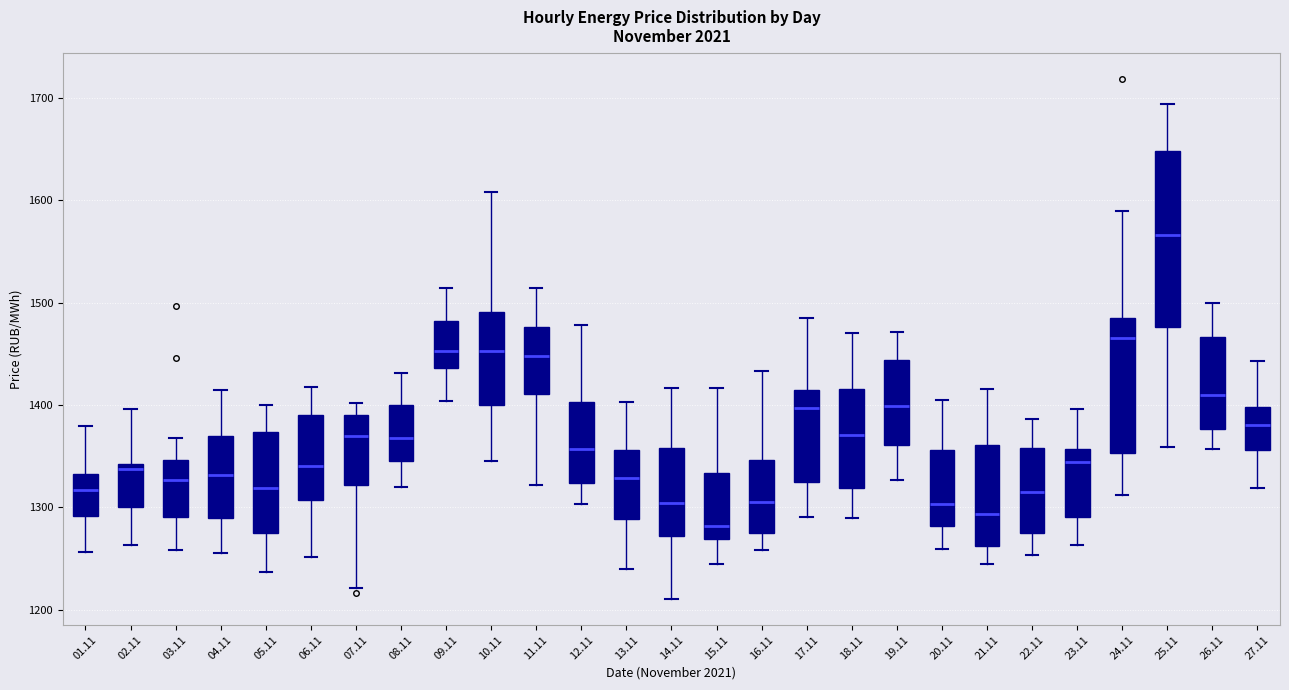

Comparing the boxes themselves (not the whiskers), which one is the tallest?

25.11